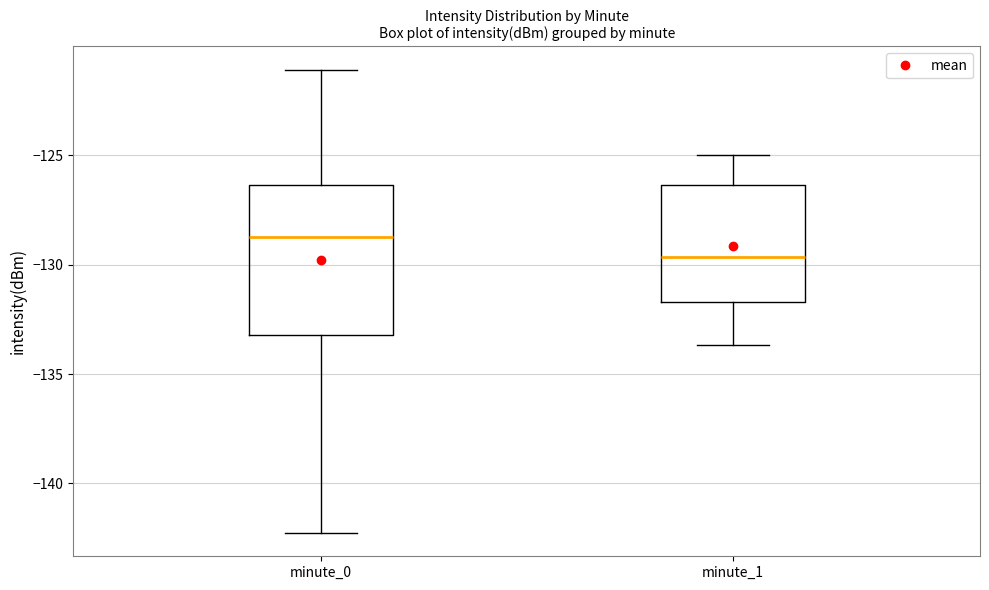

Reading left to right, transcribe this box plot: for each box, give where its median line is, the range the box spans, and where its two whiskers end, as read against the y-axis. The values are not printed on the chart, so give them approximately, as read against the axis.

minute_0: median -129.0, box -133.0 to -126.5, whiskers -142.5 to -121.0
minute_1: median -129.5, box -131.5 to -126.5, whiskers -133.5 to -125.0